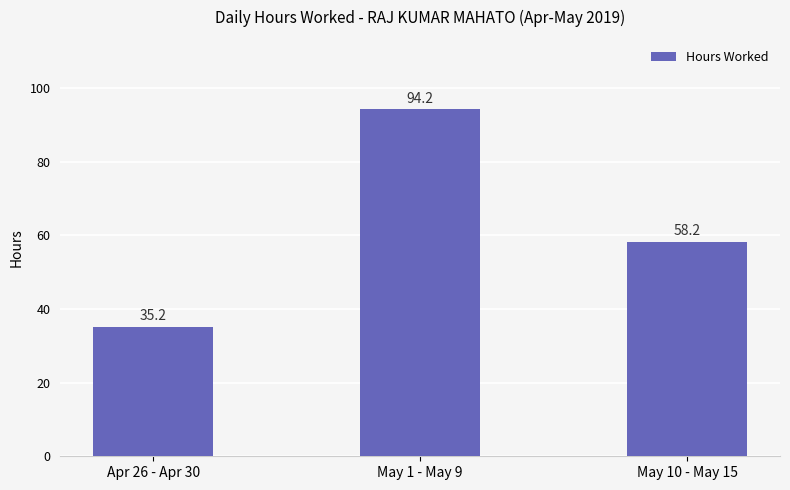

List the labels in order of value, smallest first.

Apr 26 - Apr 30, May 10 - May 15, May 1 - May 9